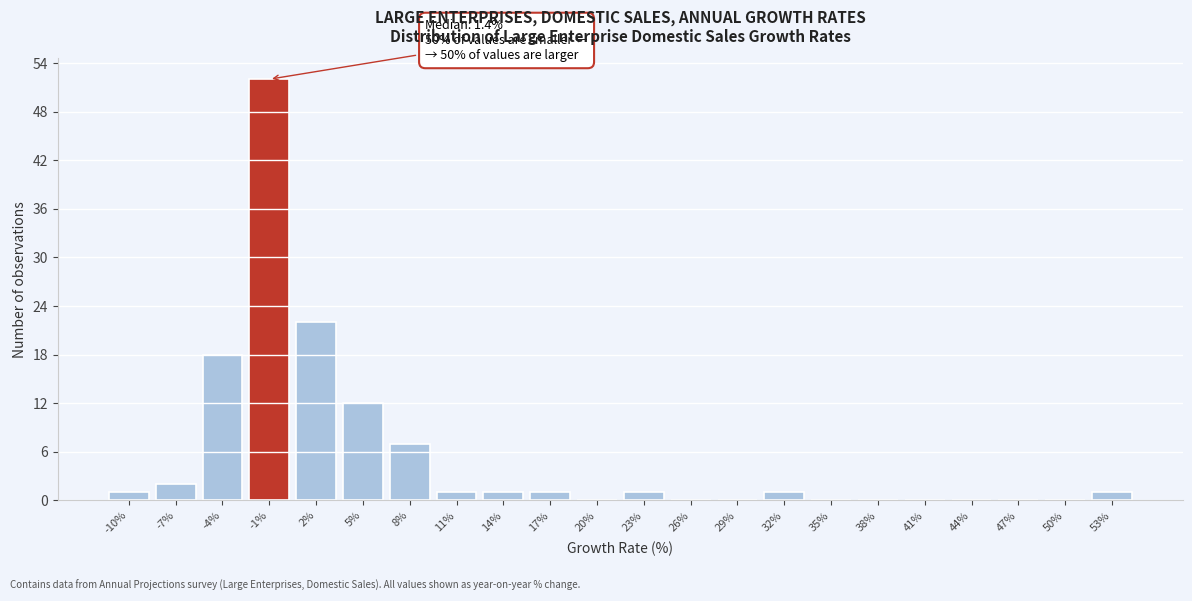

Reading left to right, list all the values displayed in this chart.

-10%=1	-7%=2	-4%=18	-1%=52	2%=22	5%=12	8%=7	11%=1	14%=1	17%=1	20%=0	23%=1	26%=0	29%=0	32%=1	35%=0	38%=0	41%=0	44%=0	47%=0	50%=0	53%=1